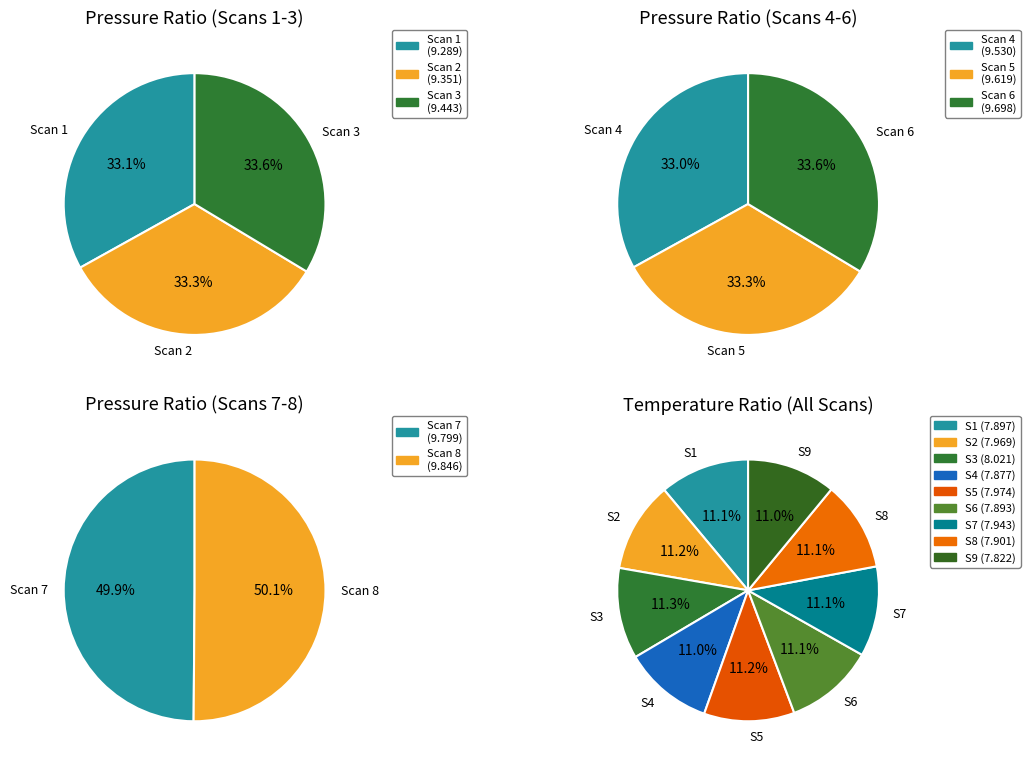

Combined, do Scan 9 and Scan 1 account for over 50%?

No